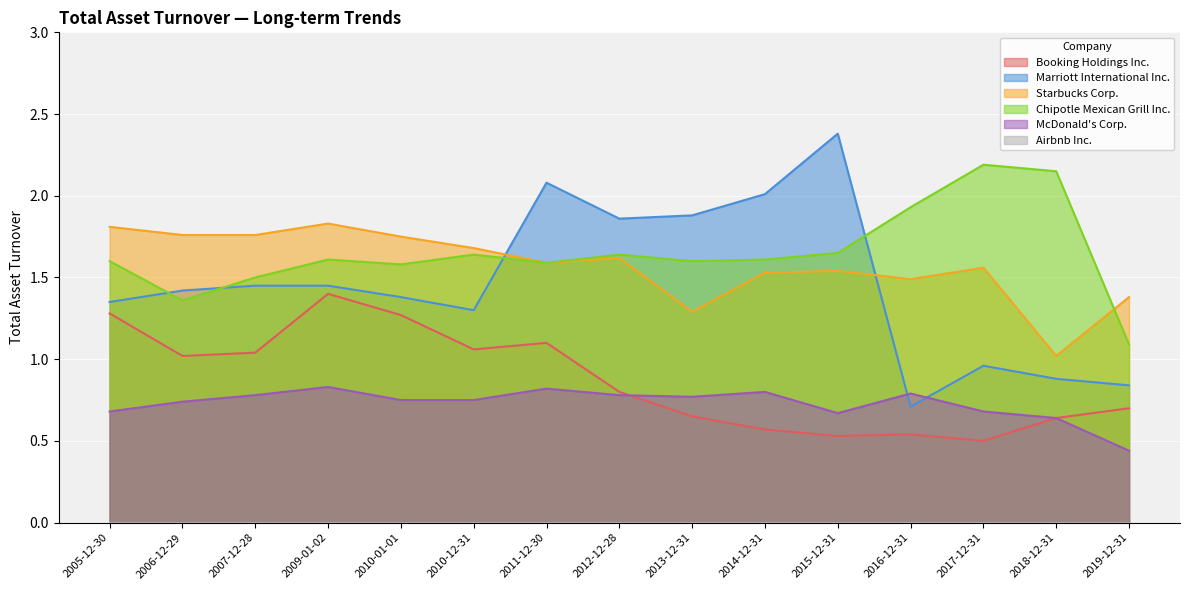

What is the value of the Booking Holdings Inc. point at the 1st from the left?

1.3